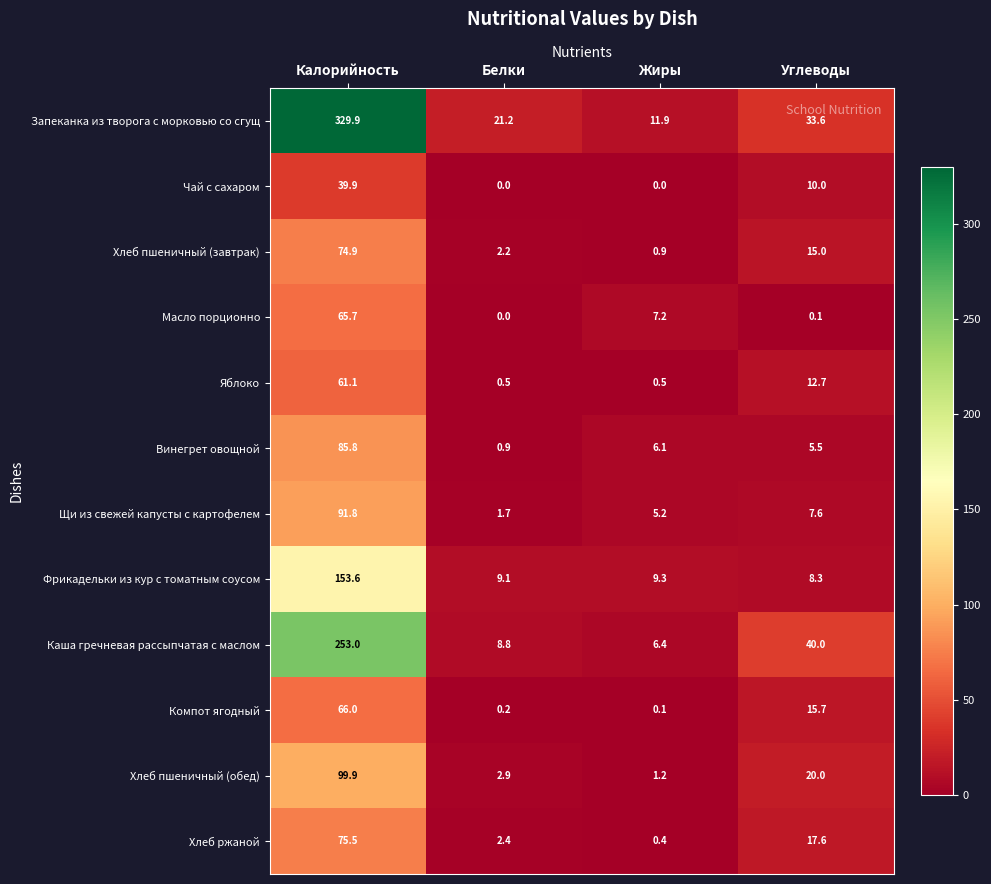

Which category has the highest value across all series?

Калорийность